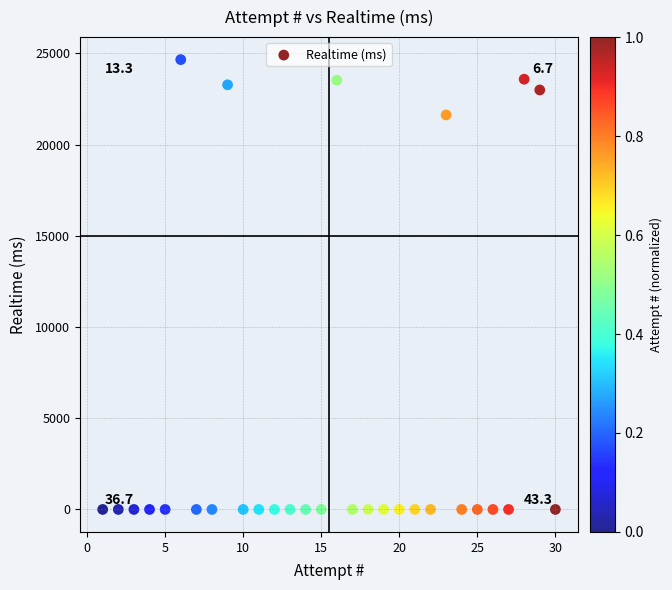

What is the range of Y values (max minus min)?

24657